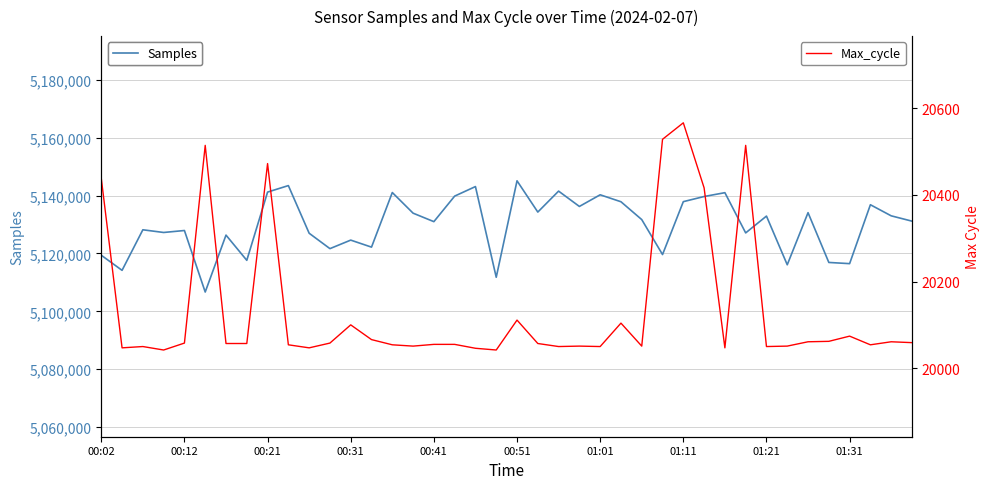

What are all the series names shown in the legend?

Samples, Max_cycle